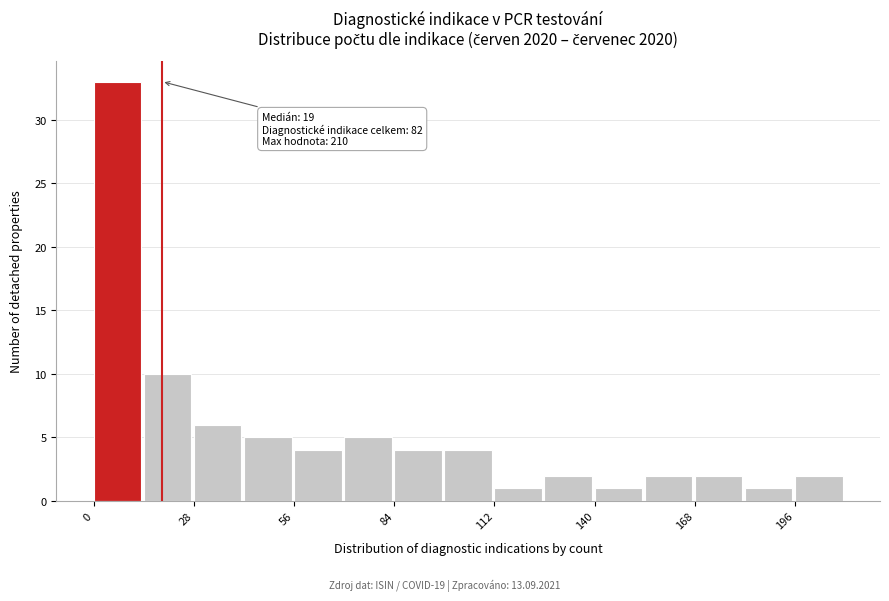

Around what value on the x-axis is the tallest bar? Give the approximate position of its centre, as read against the axis.

5